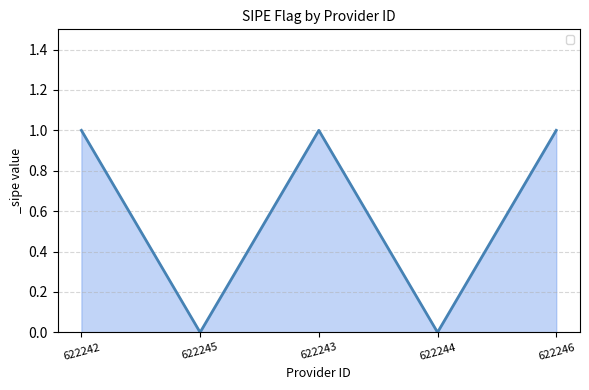

What is the maximum value shown in the chart?

1